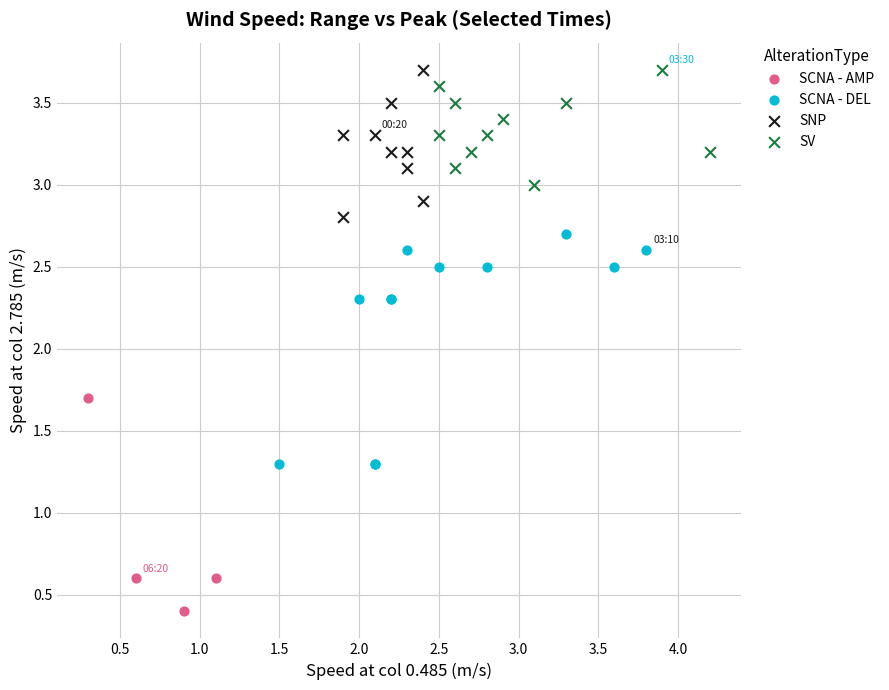

Which series reaches the minimum Y coordinate?

SCNA - AMP